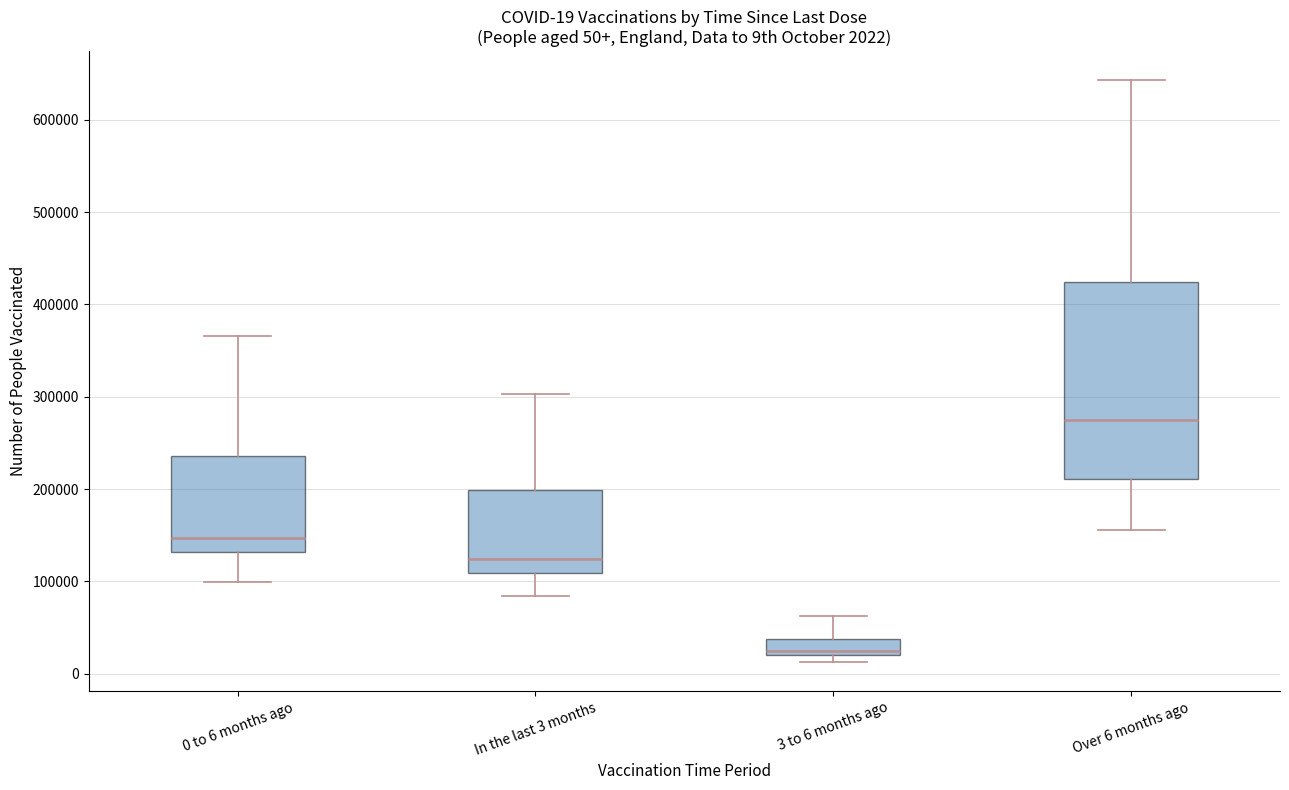

Which box has the highest median line?

Over 6 months ago